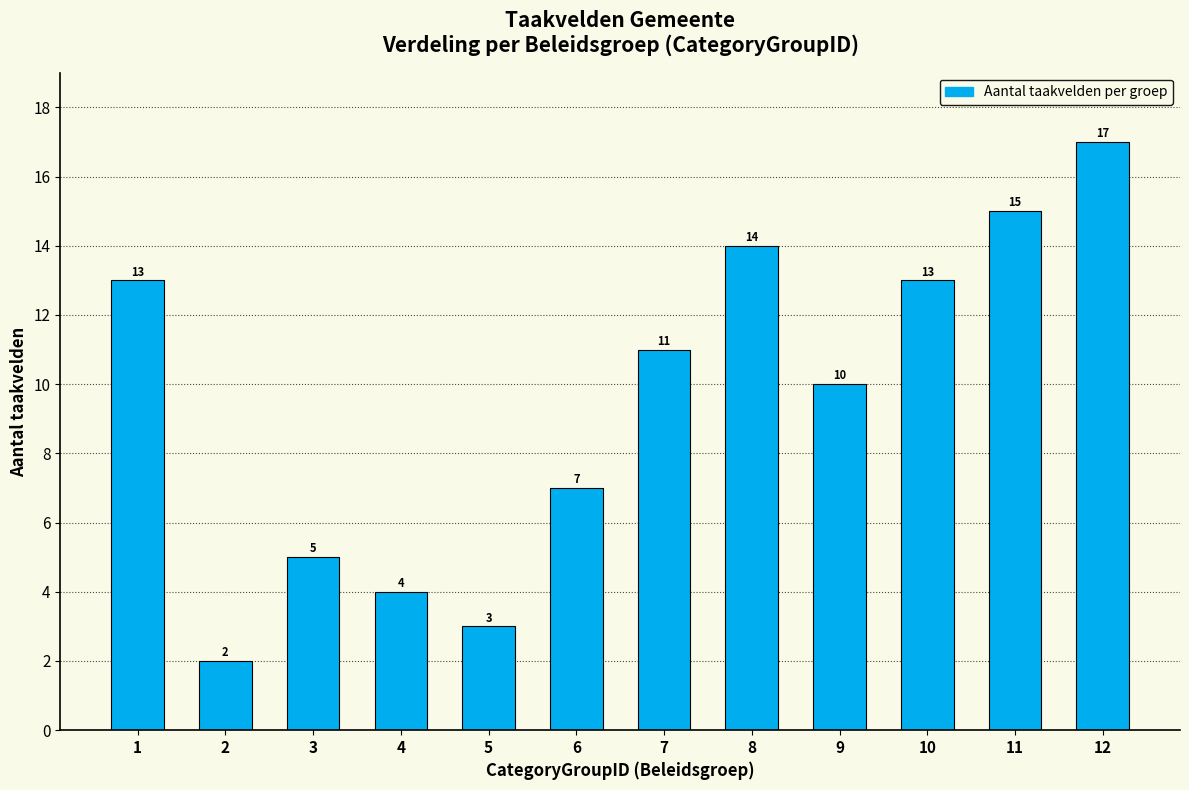

Reading left to right, list all the values displayed in this chart.

13	2	5	4	3	7	11	14	10	13	15	17